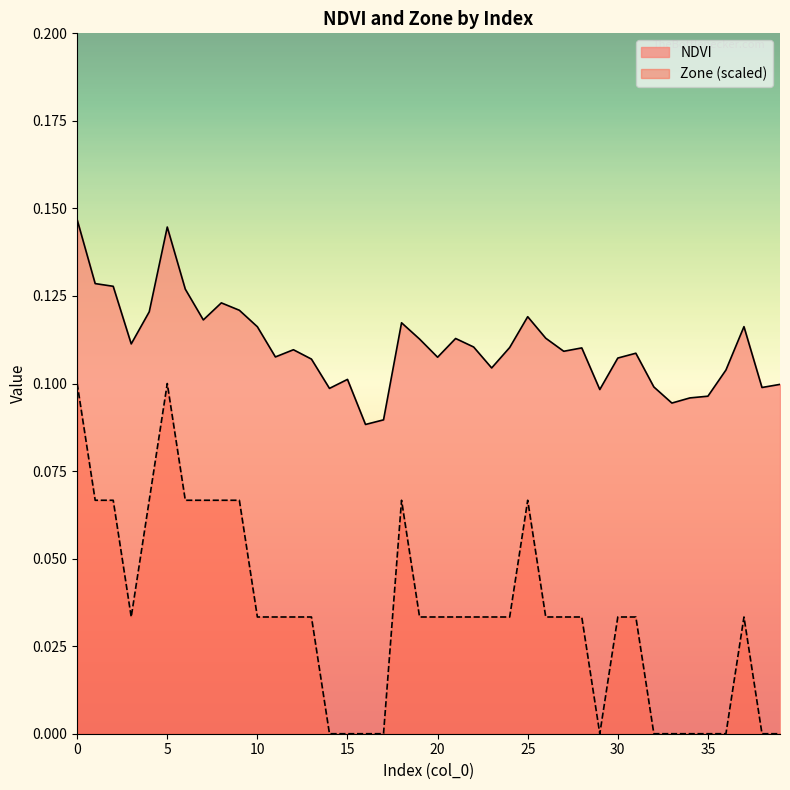

How many data points does each series have?

40